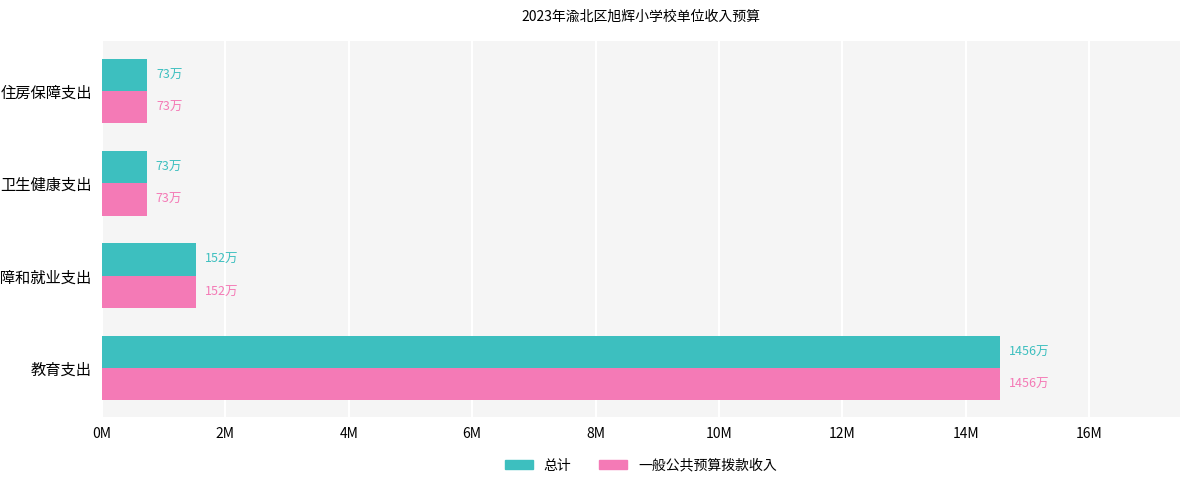

What are all the series names shown in the legend?

总计, 一般公共预算拨款收入